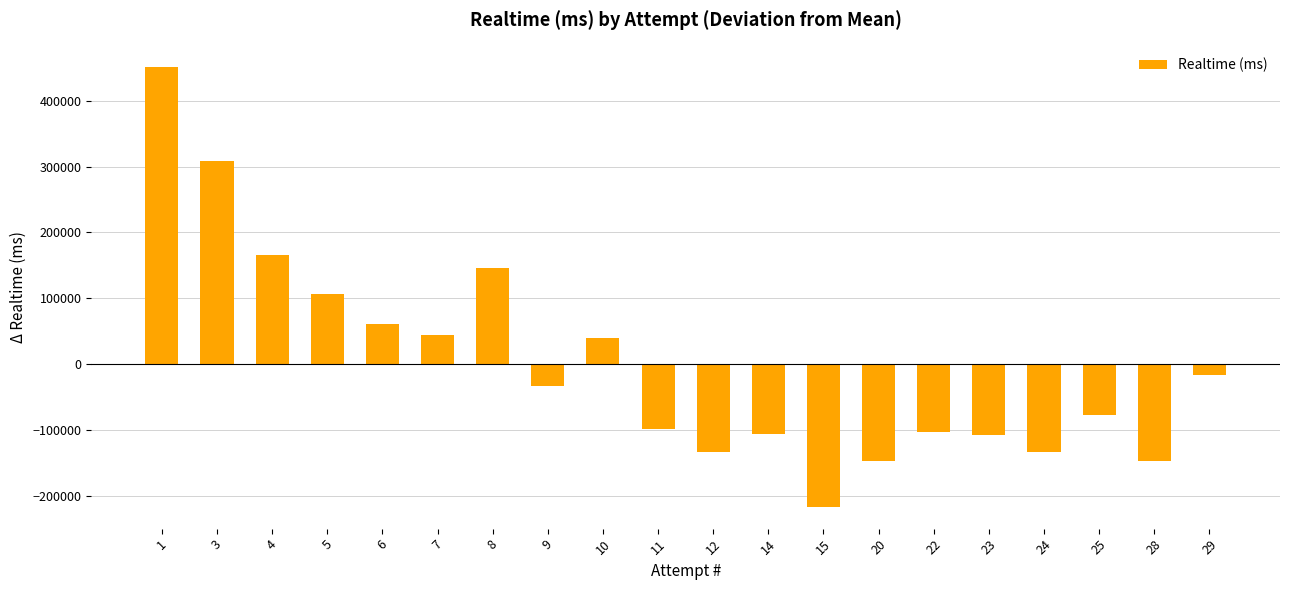

The chart shows a value of -216509.5 at 15. True or false?

True